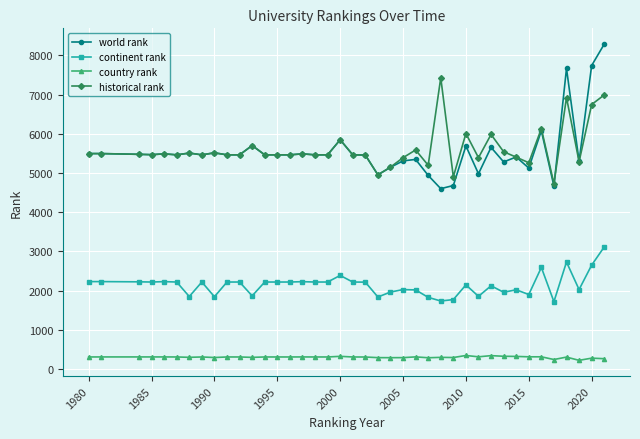

Which series has the widest spread of values?

world rank